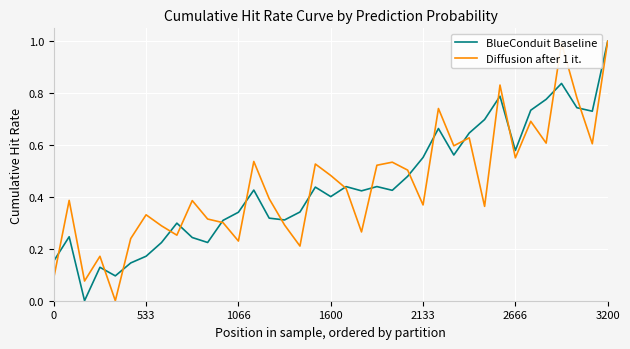

What is the maximum value shown in the chart?

1.0